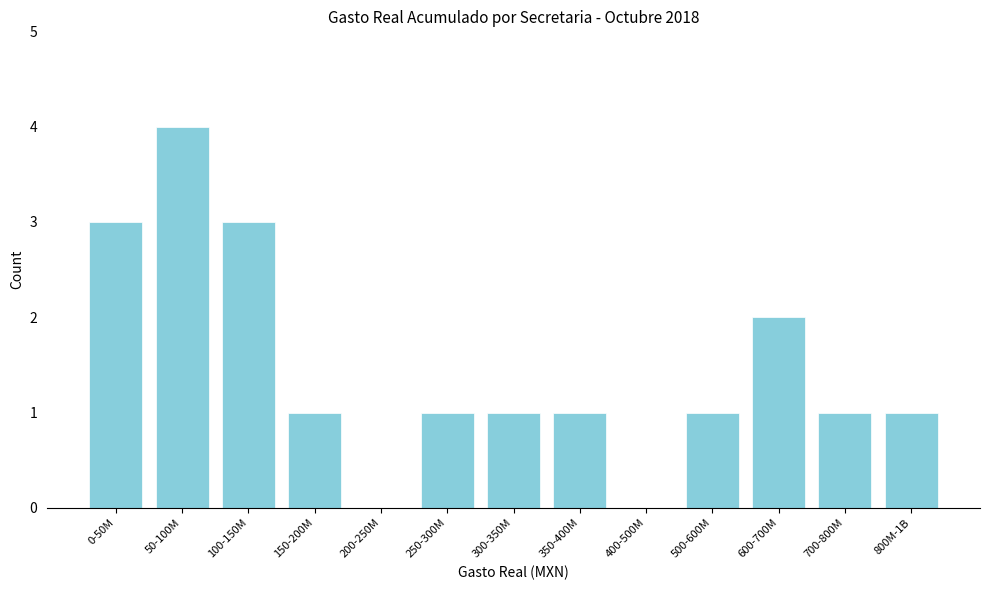

Reading right to left, extract all data points from this chart.

800M-1B=1	700-800M=1	600-700M=2	500-600M=1	400-500M=0	350-400M=1	300-350M=1	250-300M=1	200-250M=0	150-200M=1	100-150M=3	50-100M=4	0-50M=3